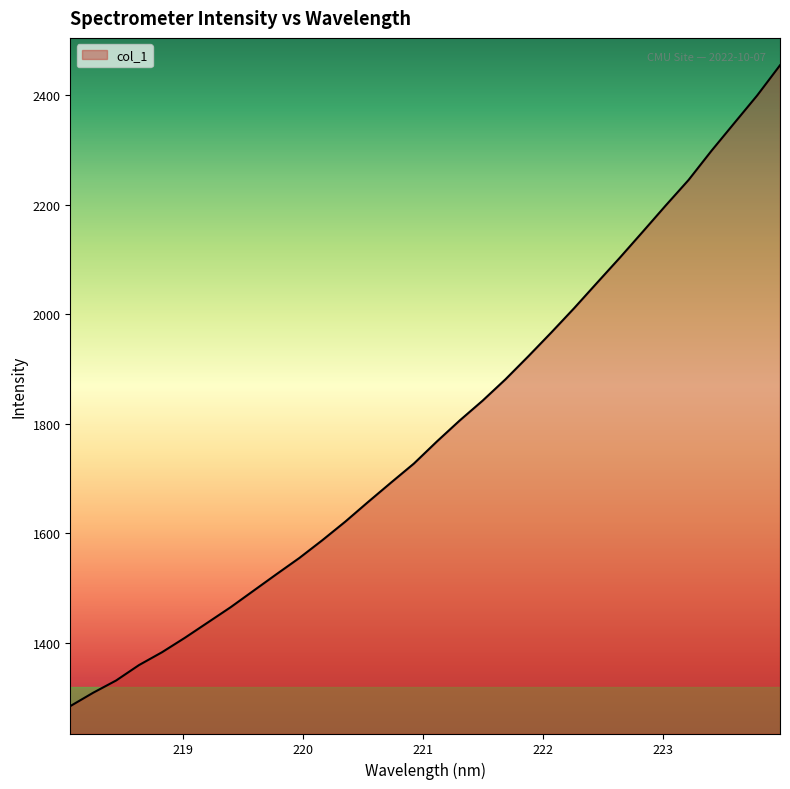

What is the minimum value shown in the chart?

1285.0